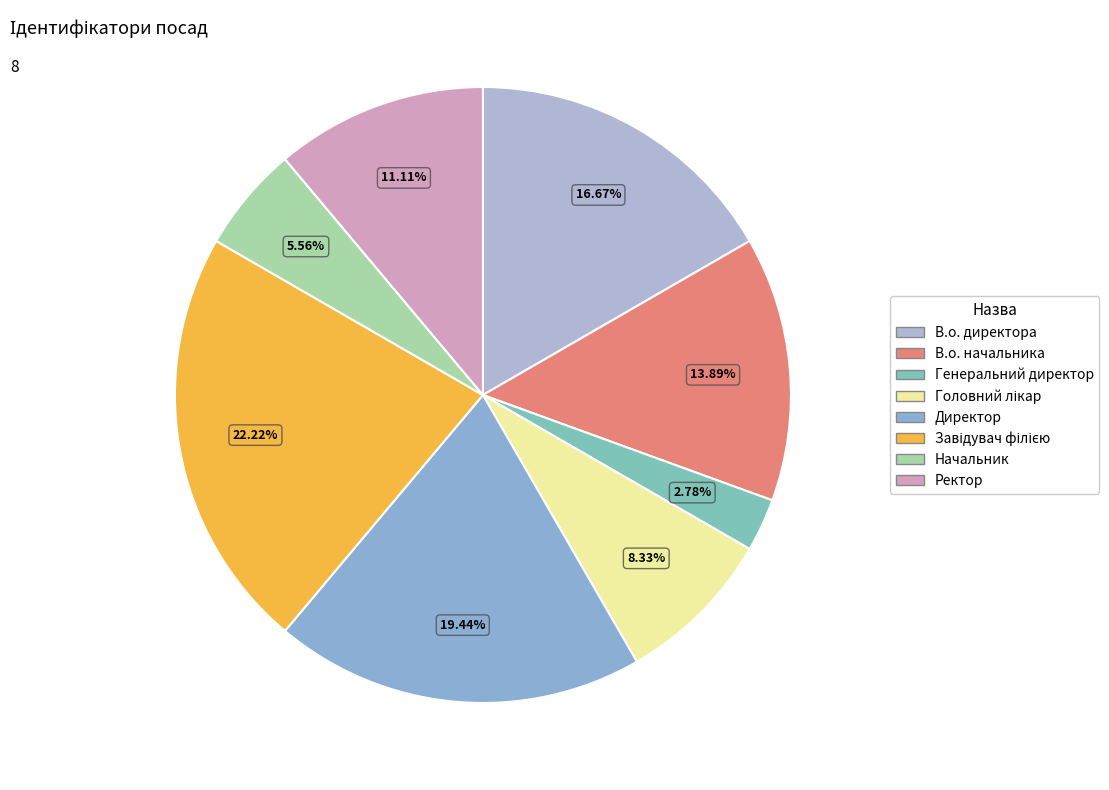

How many segments does this pie chart have?

8